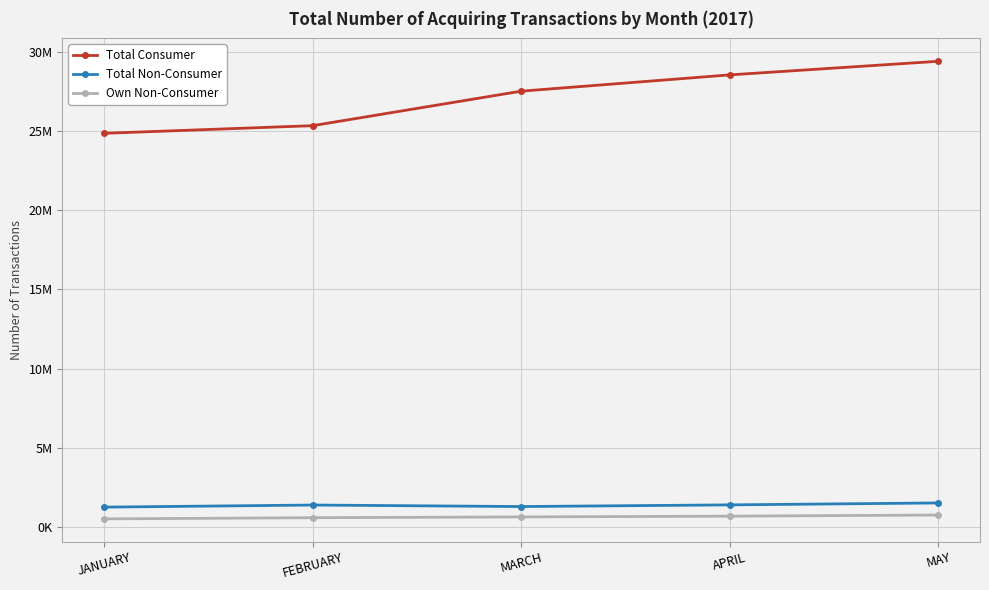

True or false: Own Non-Consumer and Total Consumer intersect in this chart.

False